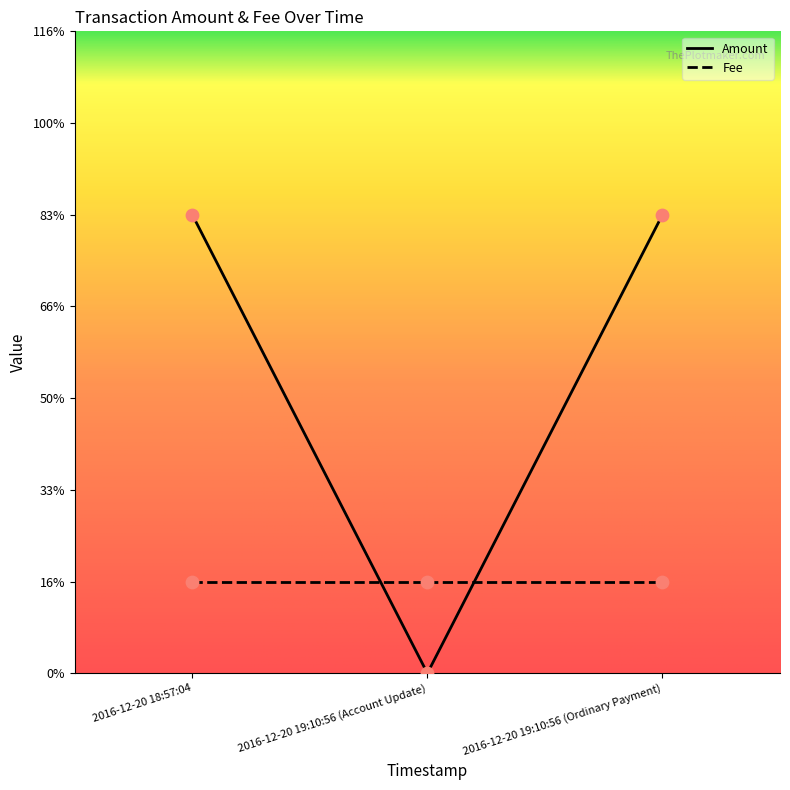

What is the change in value from 2016-12-20 18:57:04 to 2016-12-20 19:10:56 (Account Update)?

-5